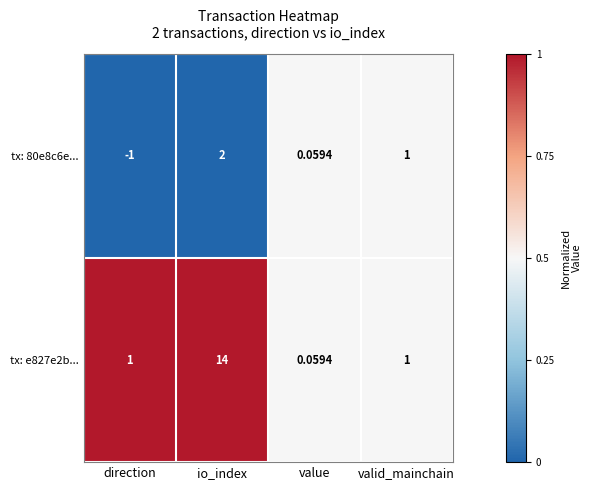

At which category is the sum across all series the highest?

io_index